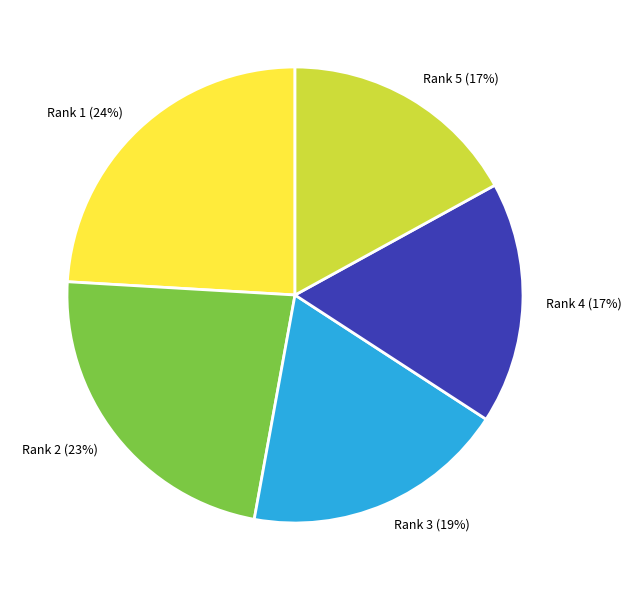

How many slices are in this pie chart?

5